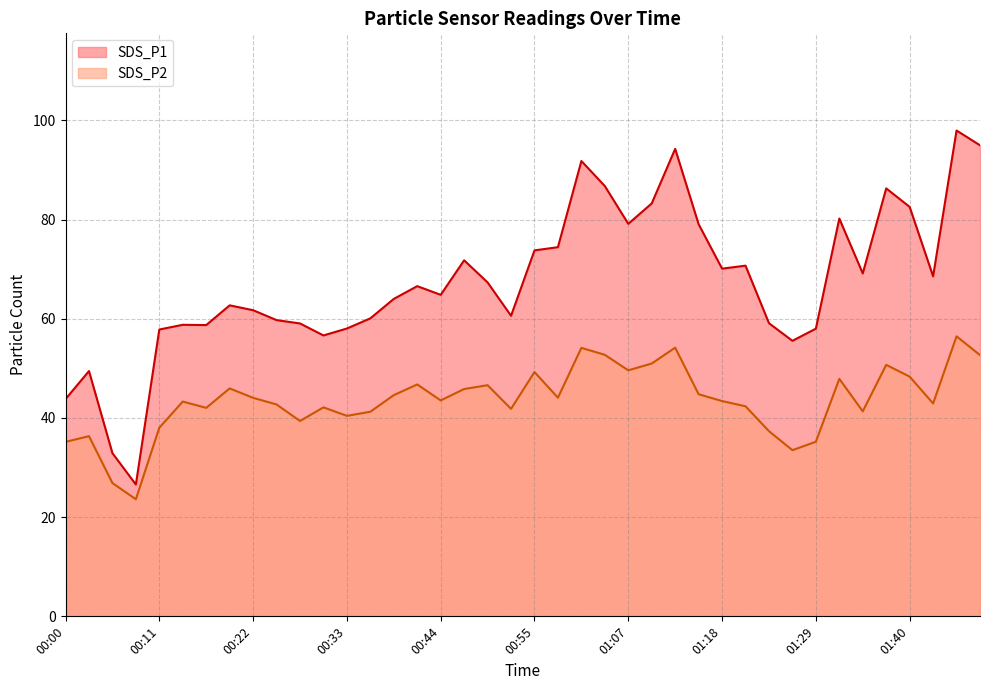

Reading left to right, what are all the values shown in this chart?

SDS_P1: 43.8	49.5	32.9	26.6	57.8	58.8	58.7	62.7	61.7	59.7	59.0	56.6	58.0	60.1	64.0	66.6	64.8	71.8	67.3	60.6	73.8	74.4	91.8	86.8	79.1	83.2	94.2	79.0	70.1	70.7	59.1	55.5	58.0	80.2	69.1	86.3	82.5	68.5	98.0	95.0
SDS_P2: 35.2	36.3	26.9	23.6	38.0	43.3	42.0	46.0	44.0	42.7	39.4	42.1	40.4	41.2	44.6	46.8	43.5	45.8	46.6	41.8	49.2	44.1	54.1	52.7	49.6	51.0	54.2	44.8	43.4	42.4	37.3	33.5	35.2	47.9	41.3	50.7	48.3	42.9	56.5	52.7